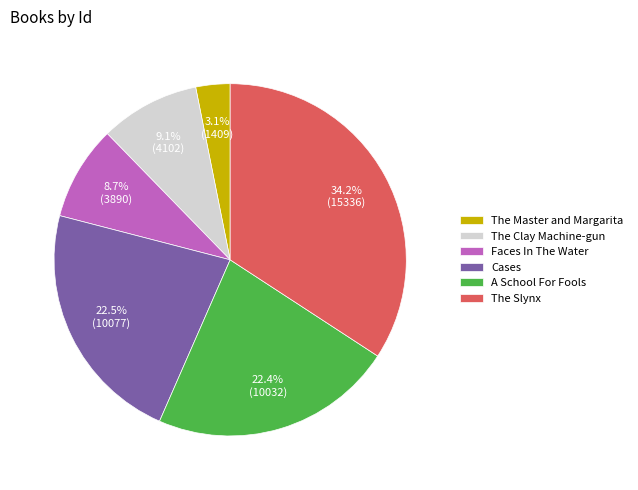

True or false: The Master and Margarita accounts for 13% of the total.

False